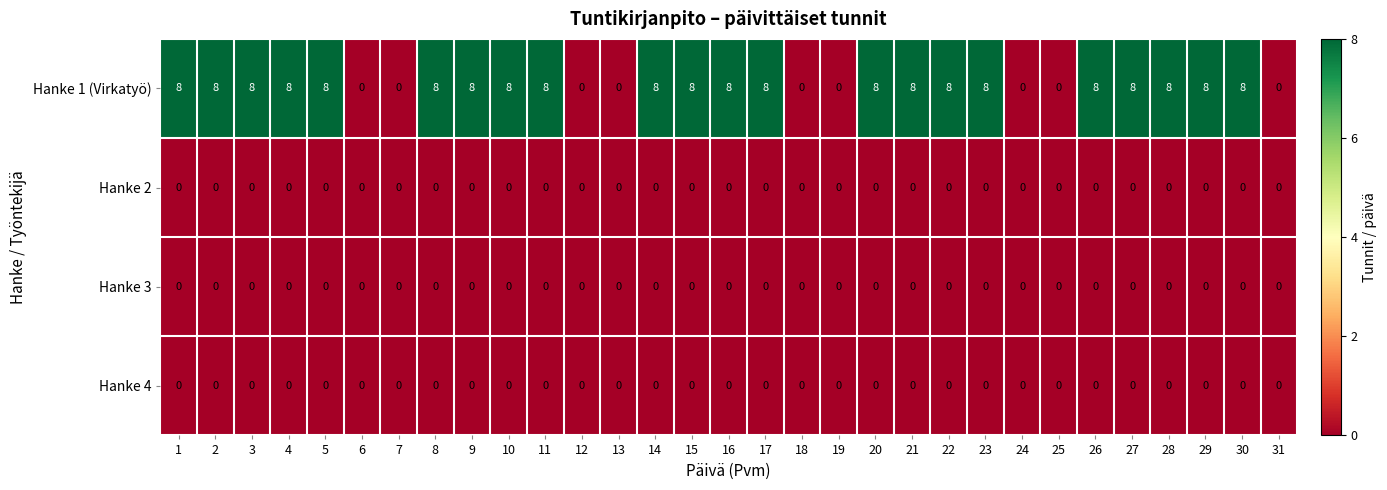

What is the total value across all series at 8?

8